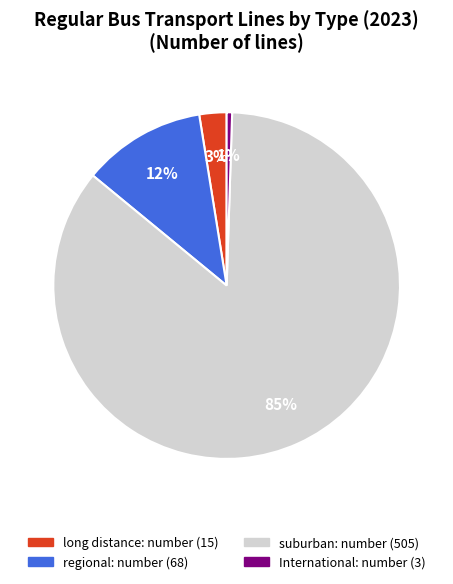

What is the majority slice?

suburban: number